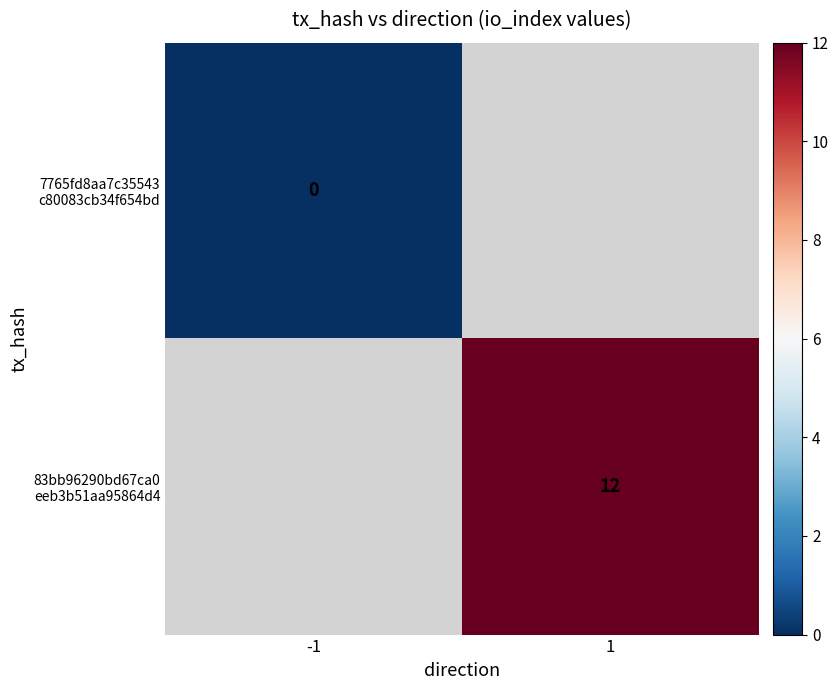

Rank the categories by 83bb96290bd67ca0 eeb3b51aa95864d4 value from highest to lowest.

-1, 1